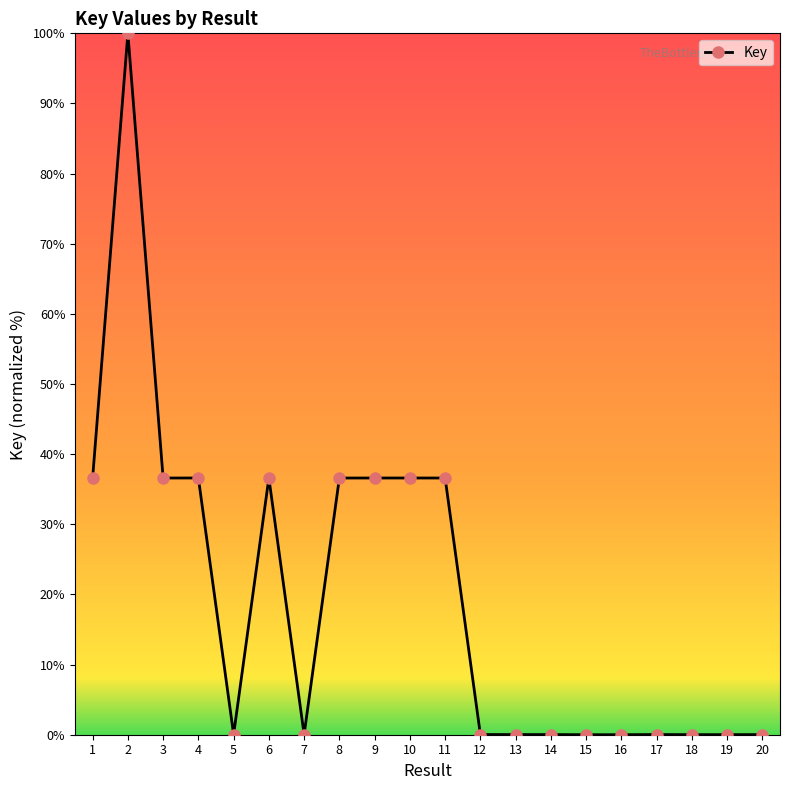

How many lines are shown in the chart?

1